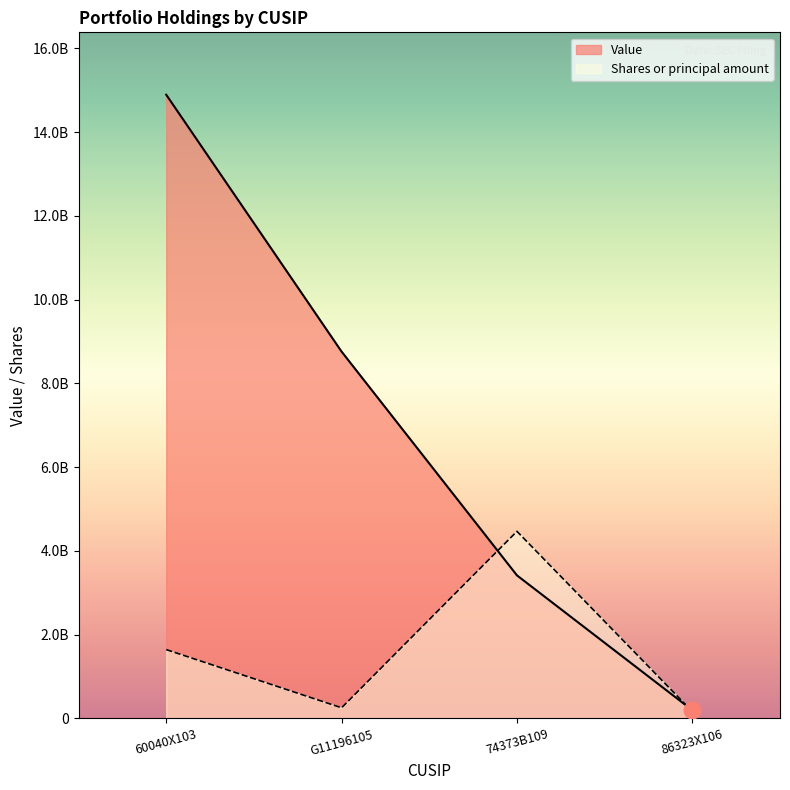

True or false: Value has a value of 8758000000.0 at G11196105.

True